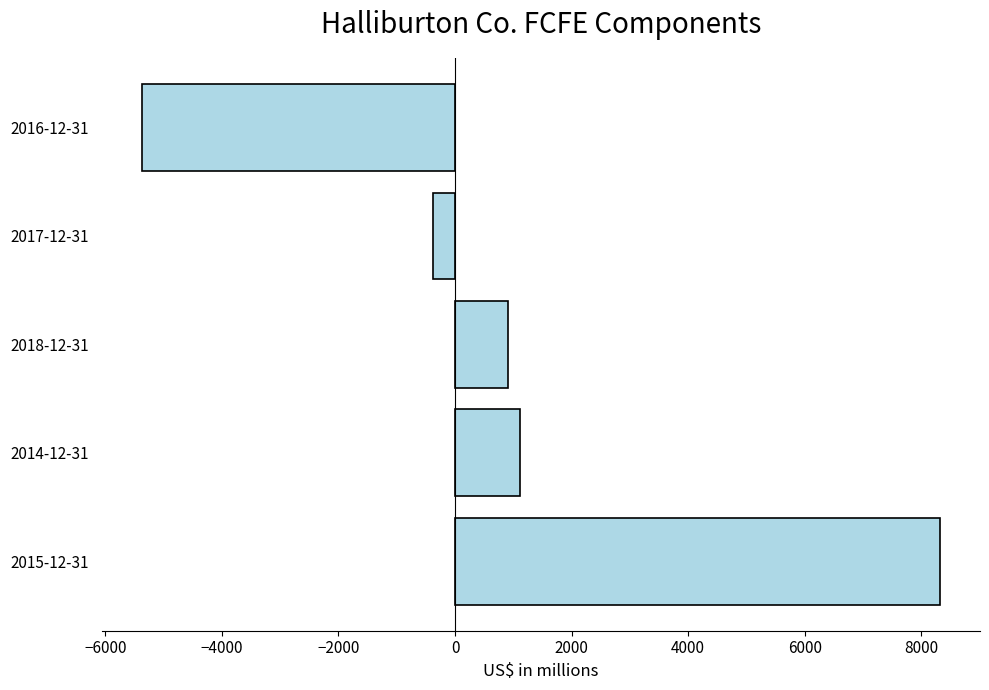

Reading bottom to top, list all the values displayed in this chart.

2015-12-31=8322	2014-12-31=1113	2018-12-31=904	2017-12-31=-378	2016-12-31=-5376